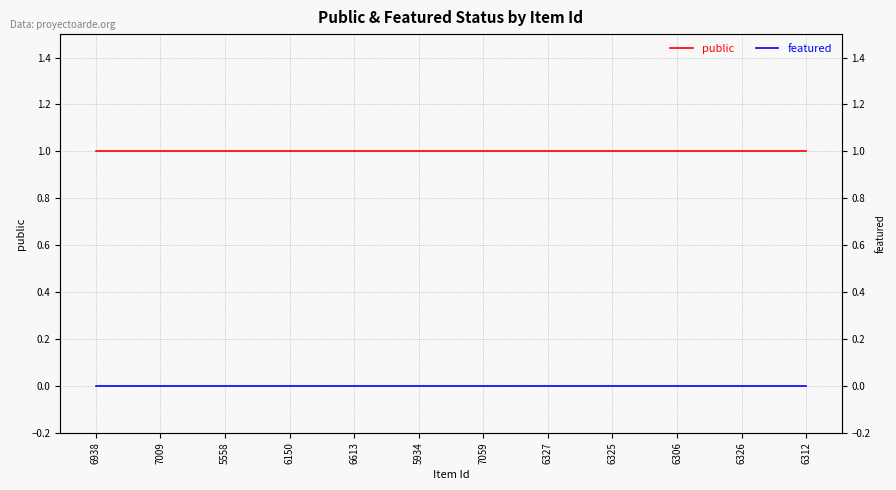

What is the highest value of the public series?

1